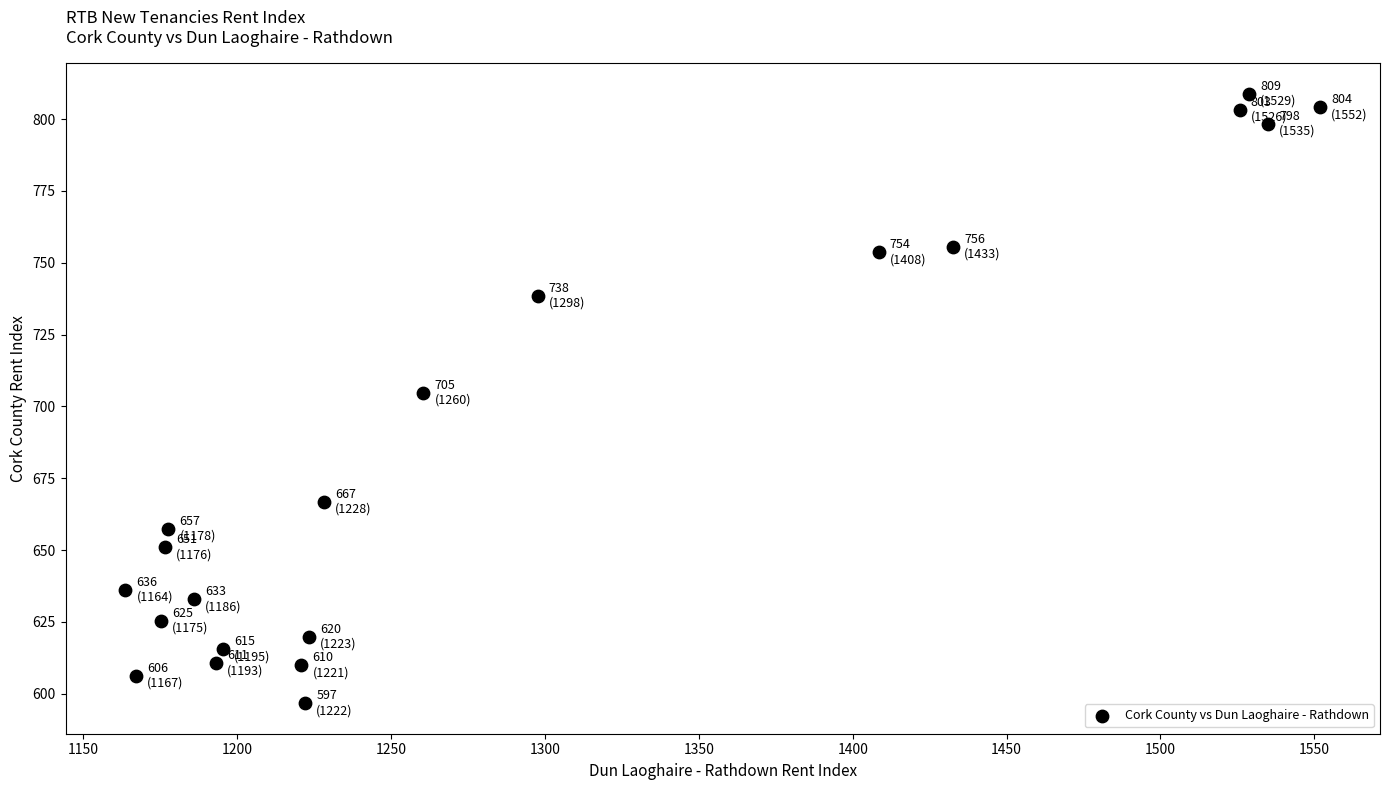

What is the range of X values (max minus min)?

388.4